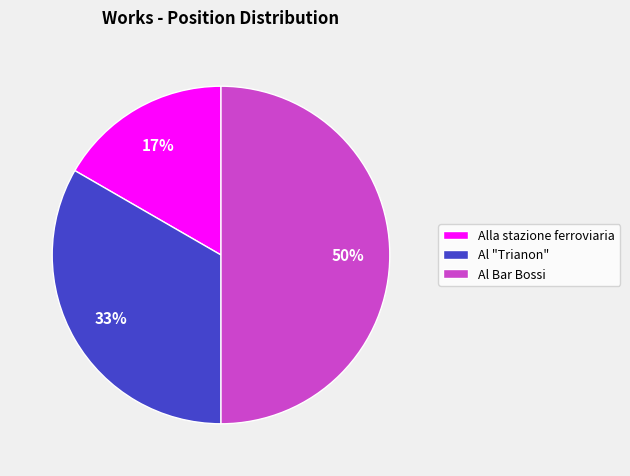

To the nearest percent, what is the difference between the largest and smallest slice percentages?

33%